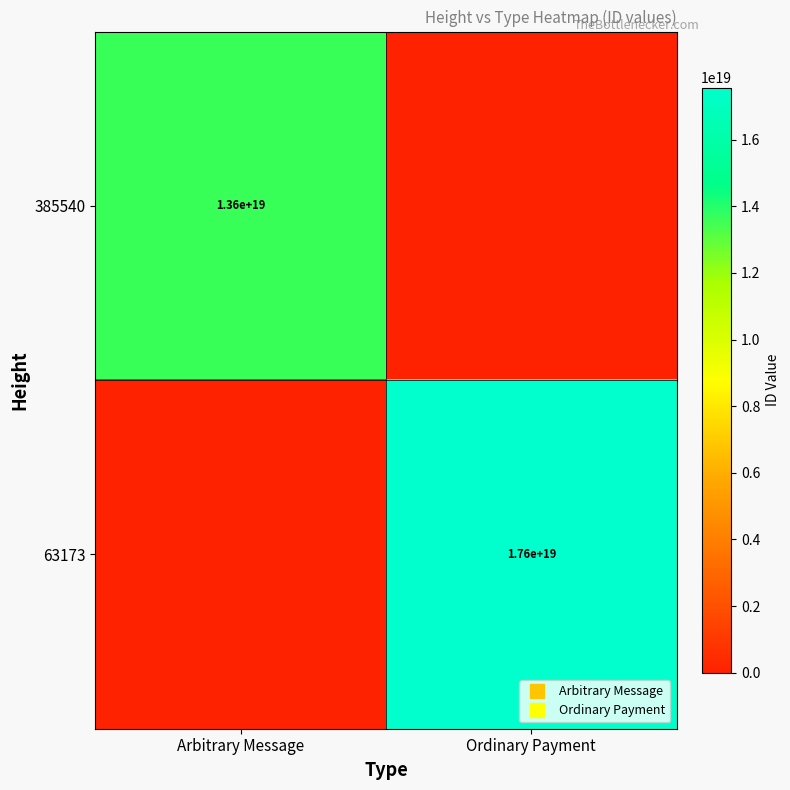

How many positive values does the 63173 series have?

1